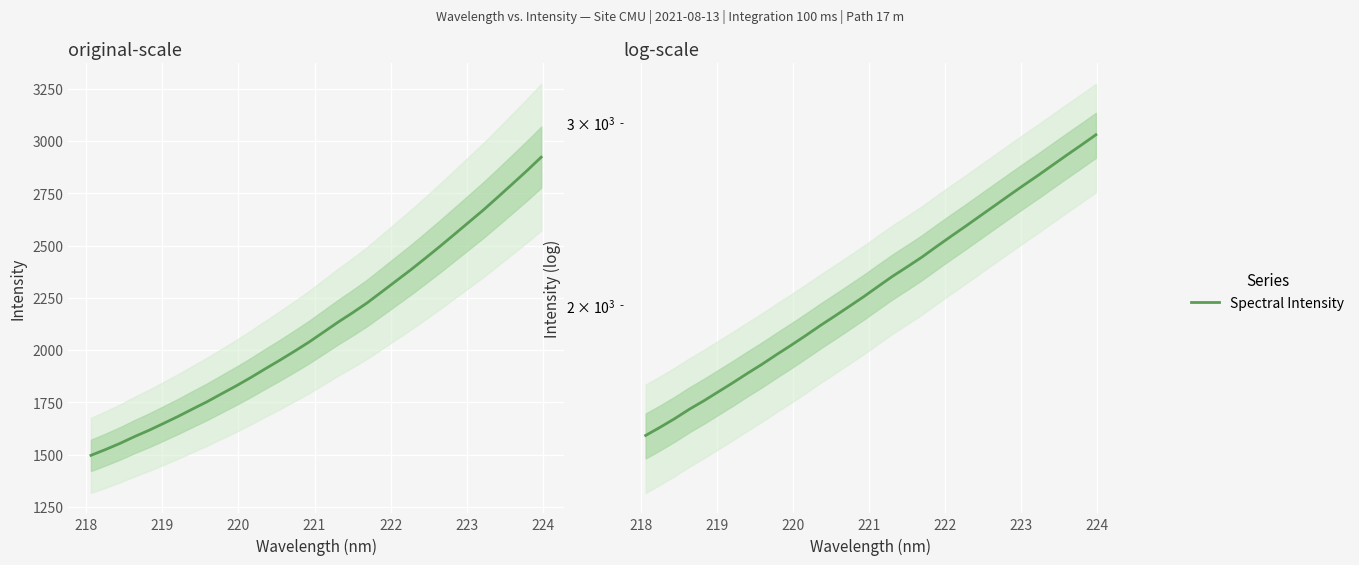

What is the value of the 23rd point from the left?

2383.8